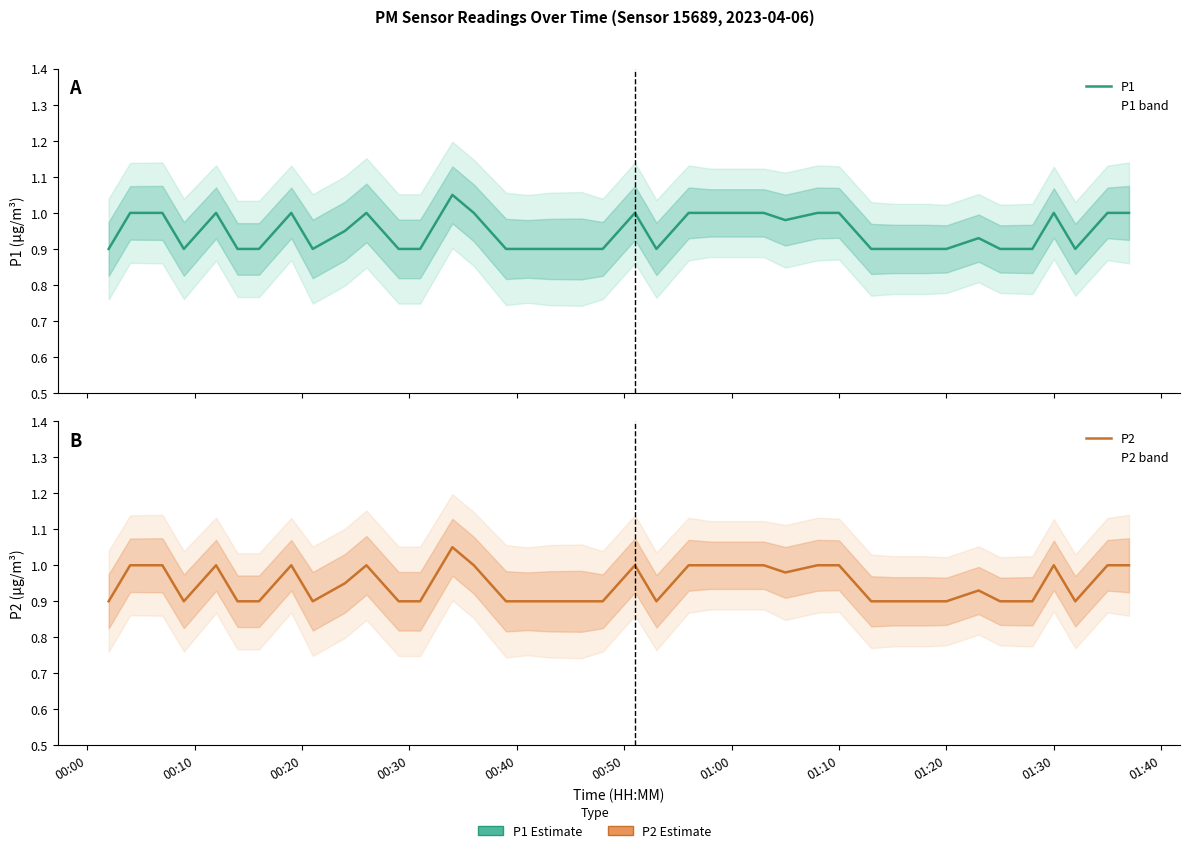

In P2, how many points are higher than both neighbors (excluding endpoints)?

7